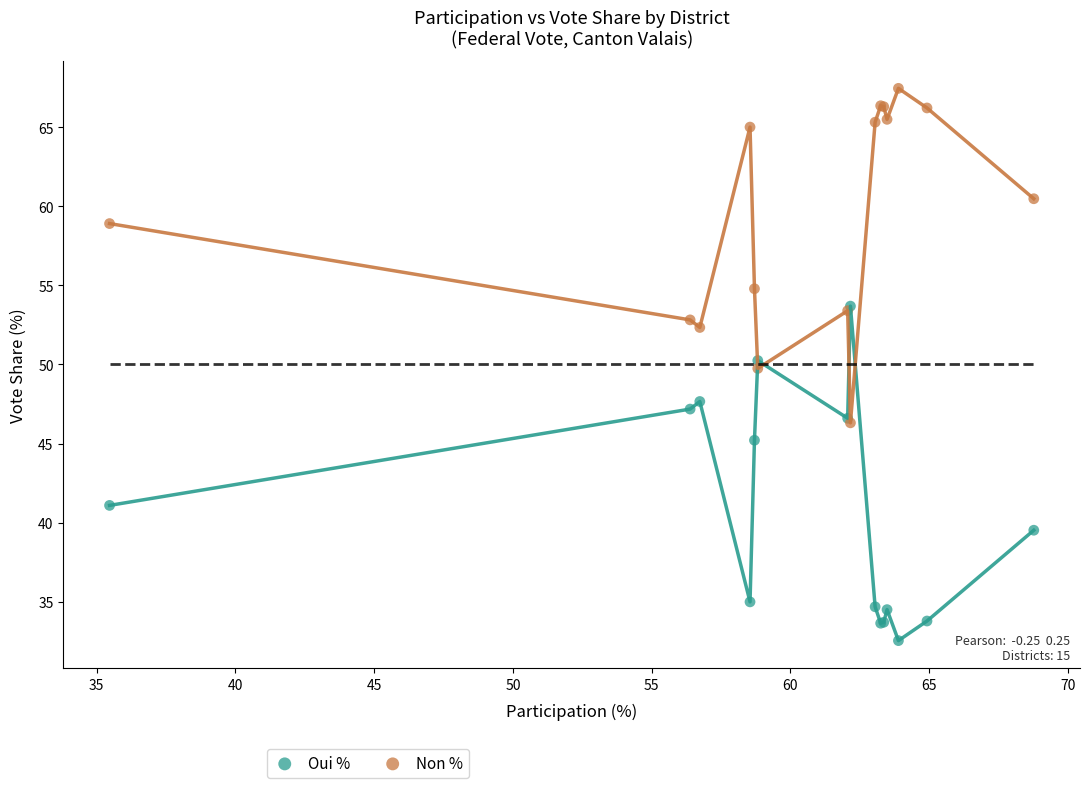

Which series contains the lowest Y value?

Oui %